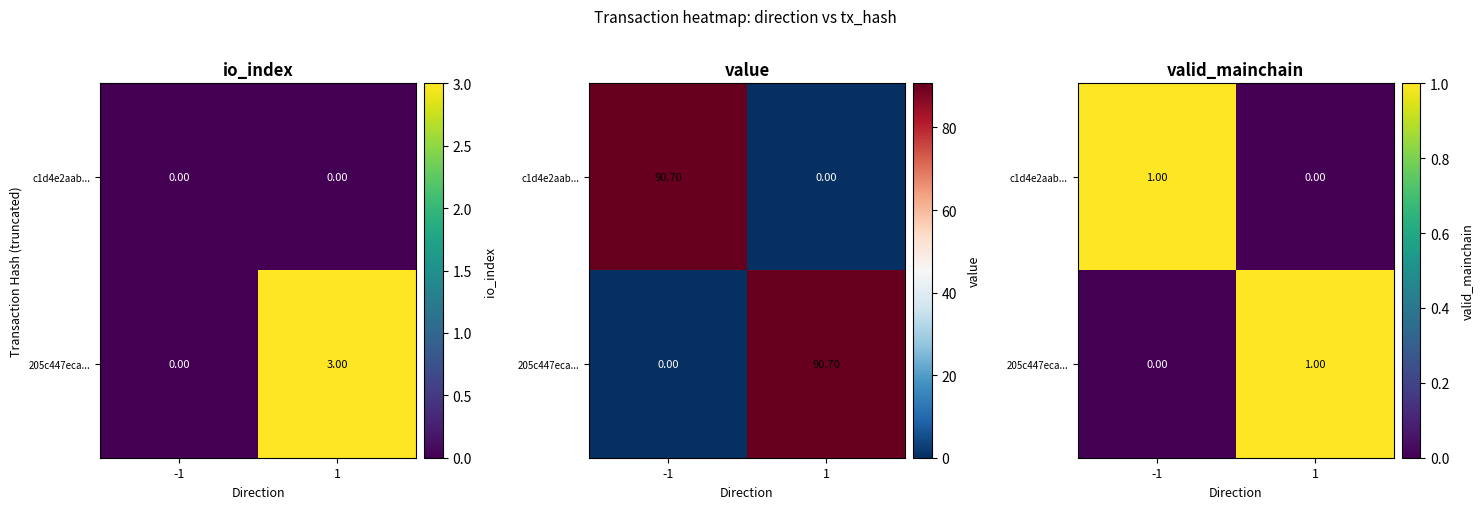

At which label does 205c447eca... reach its peak?

1